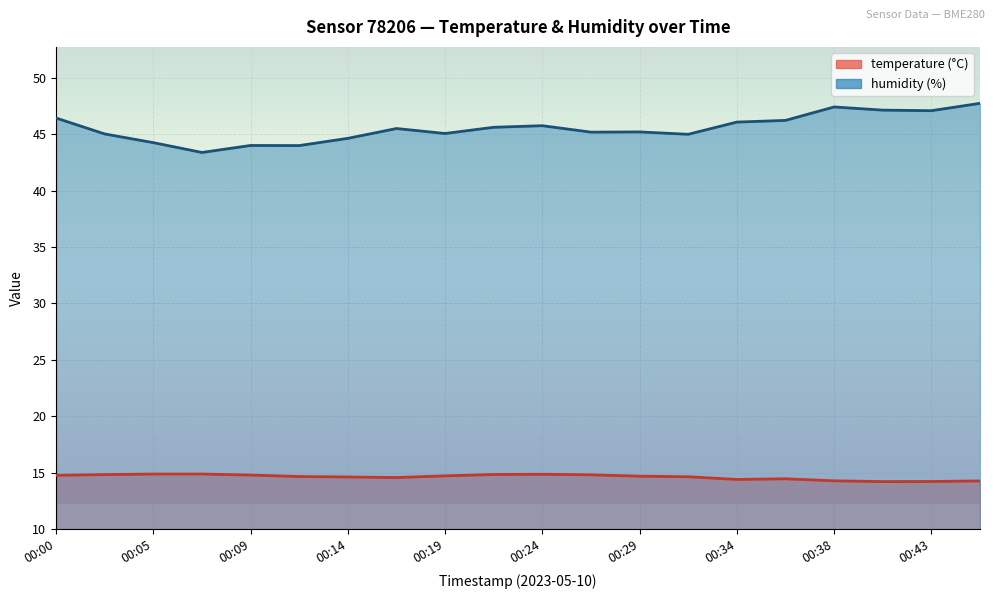

List the series in order of their overall mean, highest first.

humidity, temperature